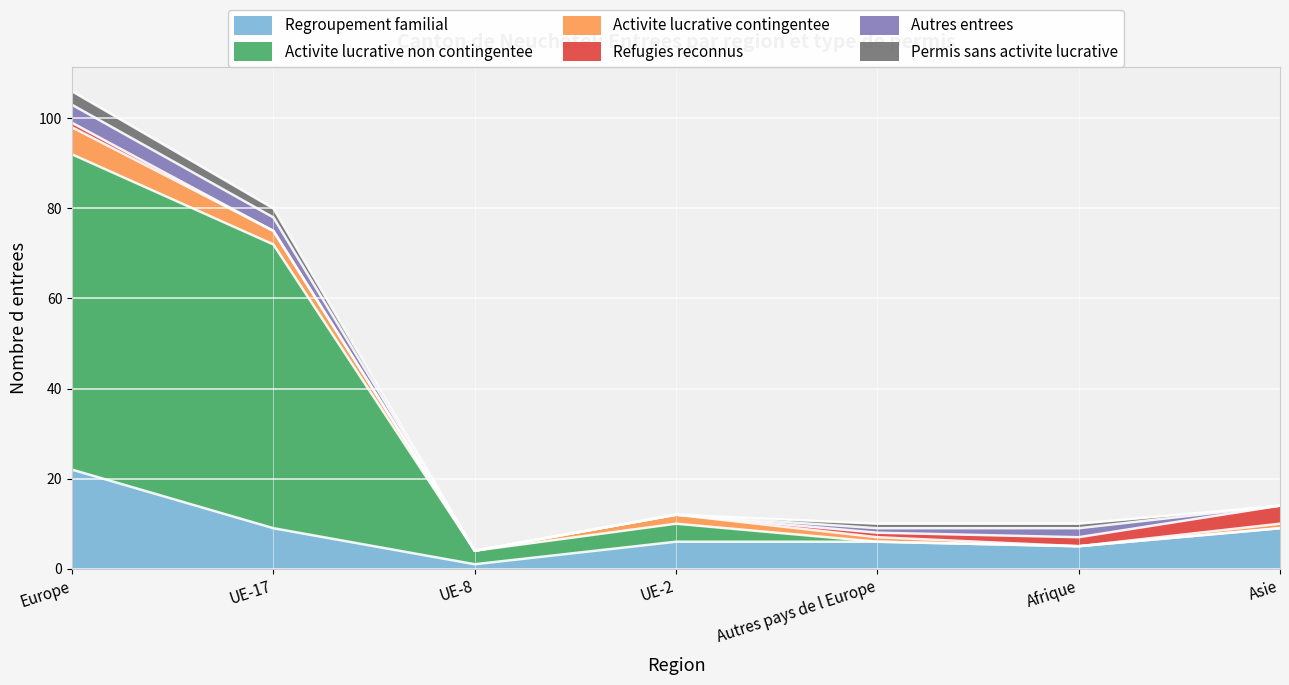

The Activite lucrative contingentee series shows -3 at Afrique. True or false?

False